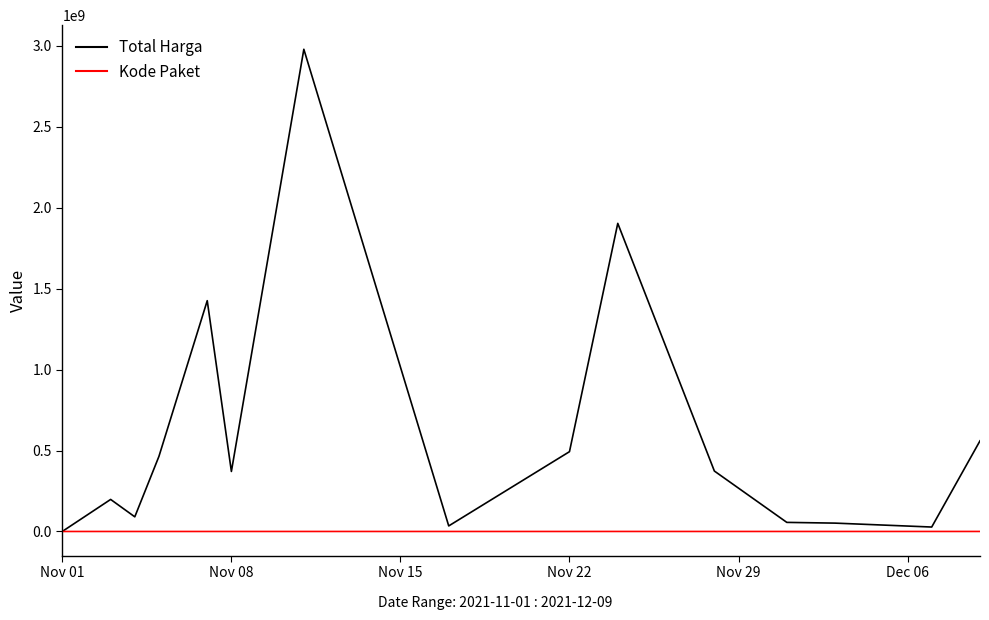

What is the maximum value shown in the chart?

2978963240